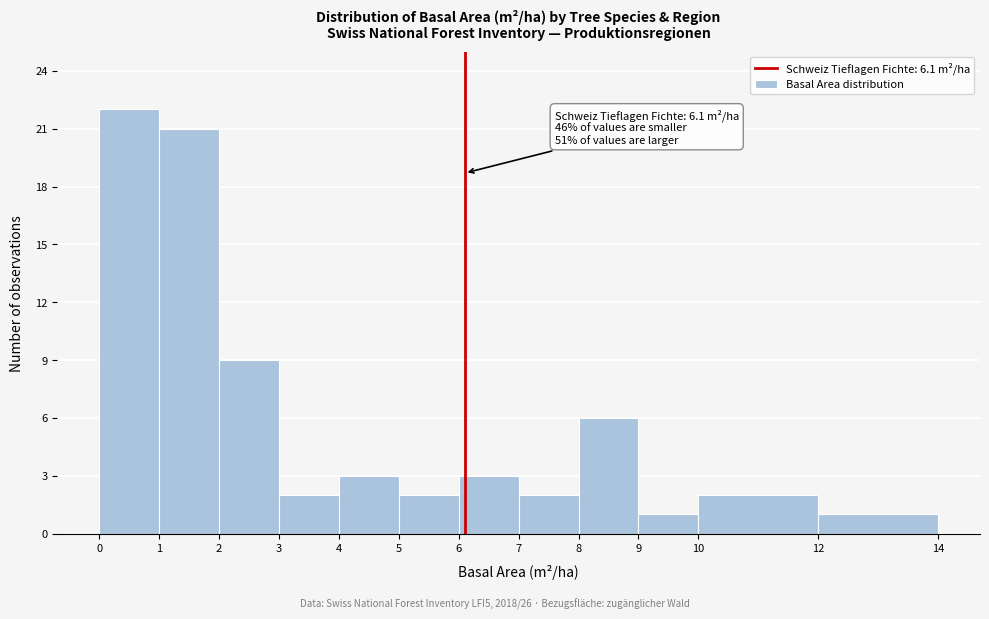

Over which range of the x-axis is the bar tallest?

0 to 1